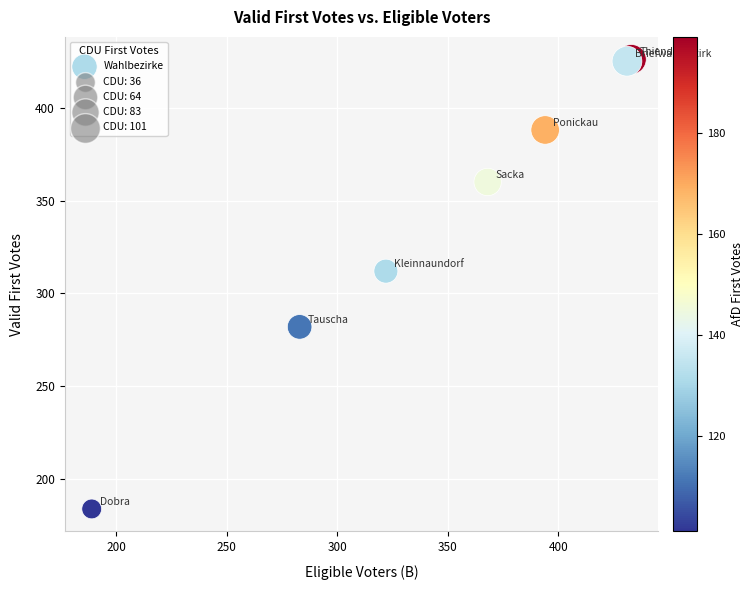

What Y value in the scatter plot is closest to 305?

312